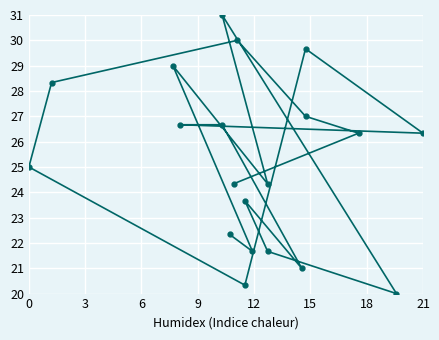

At which category does the chart reach its peak across all series?

15